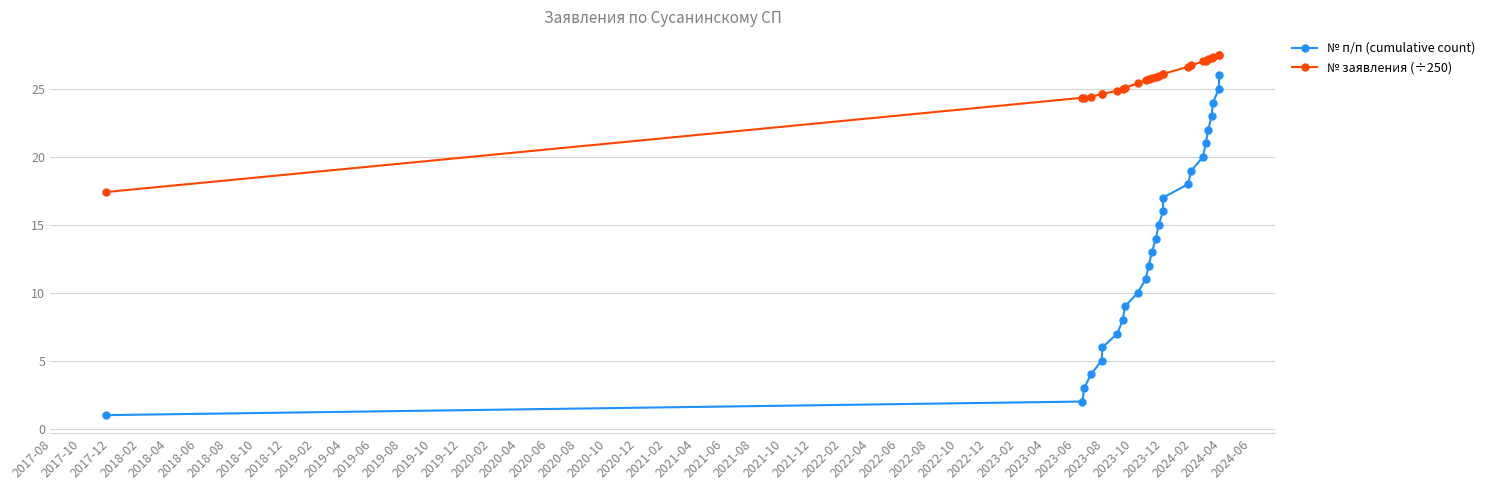

List the series in order of their peak value, highest first.

№ заявления (÷250), № п/п (cumulative count)